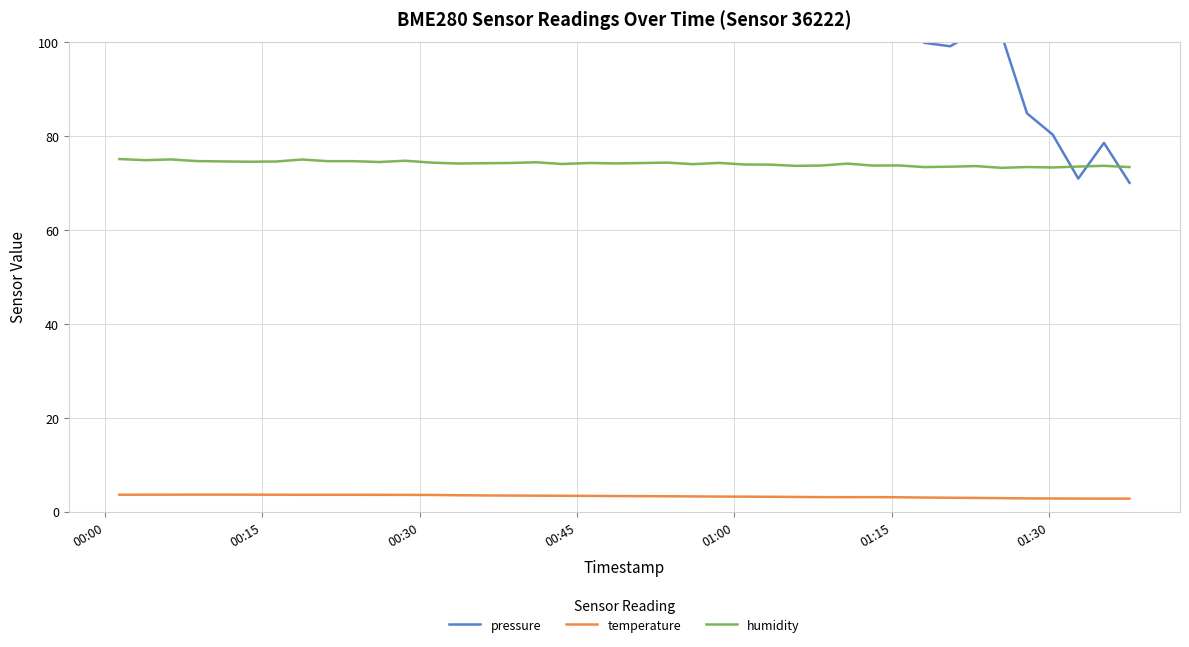

True or false: humidity and temperature intersect in this chart.

False